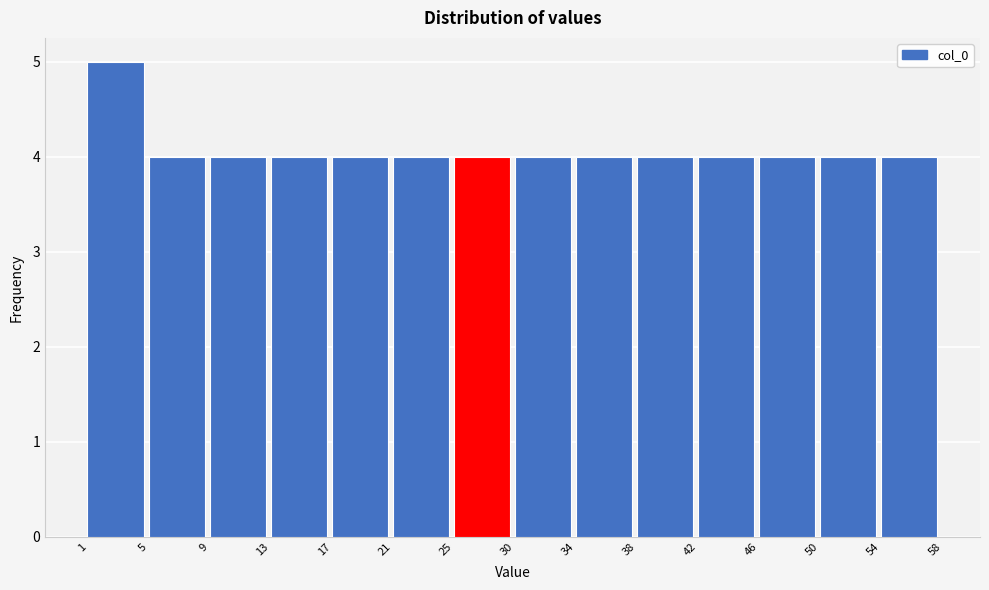

Reading left to right, list every bar in this chart as the range it spans on the x-axis followed by its height. The values are not printed on the chart, so give them approximately, as read against the axis.

1 to 5: 5
5 to 9: 4
9 to 13: 4
13 to 17: 4
17 to 21: 4
21 to 25: 4
25 to 30: 4
30 to 34: 4
34 to 38: 4
38 to 42: 4
42 to 46: 4
46 to 50: 4
50 to 54: 4
54 to 58: 4